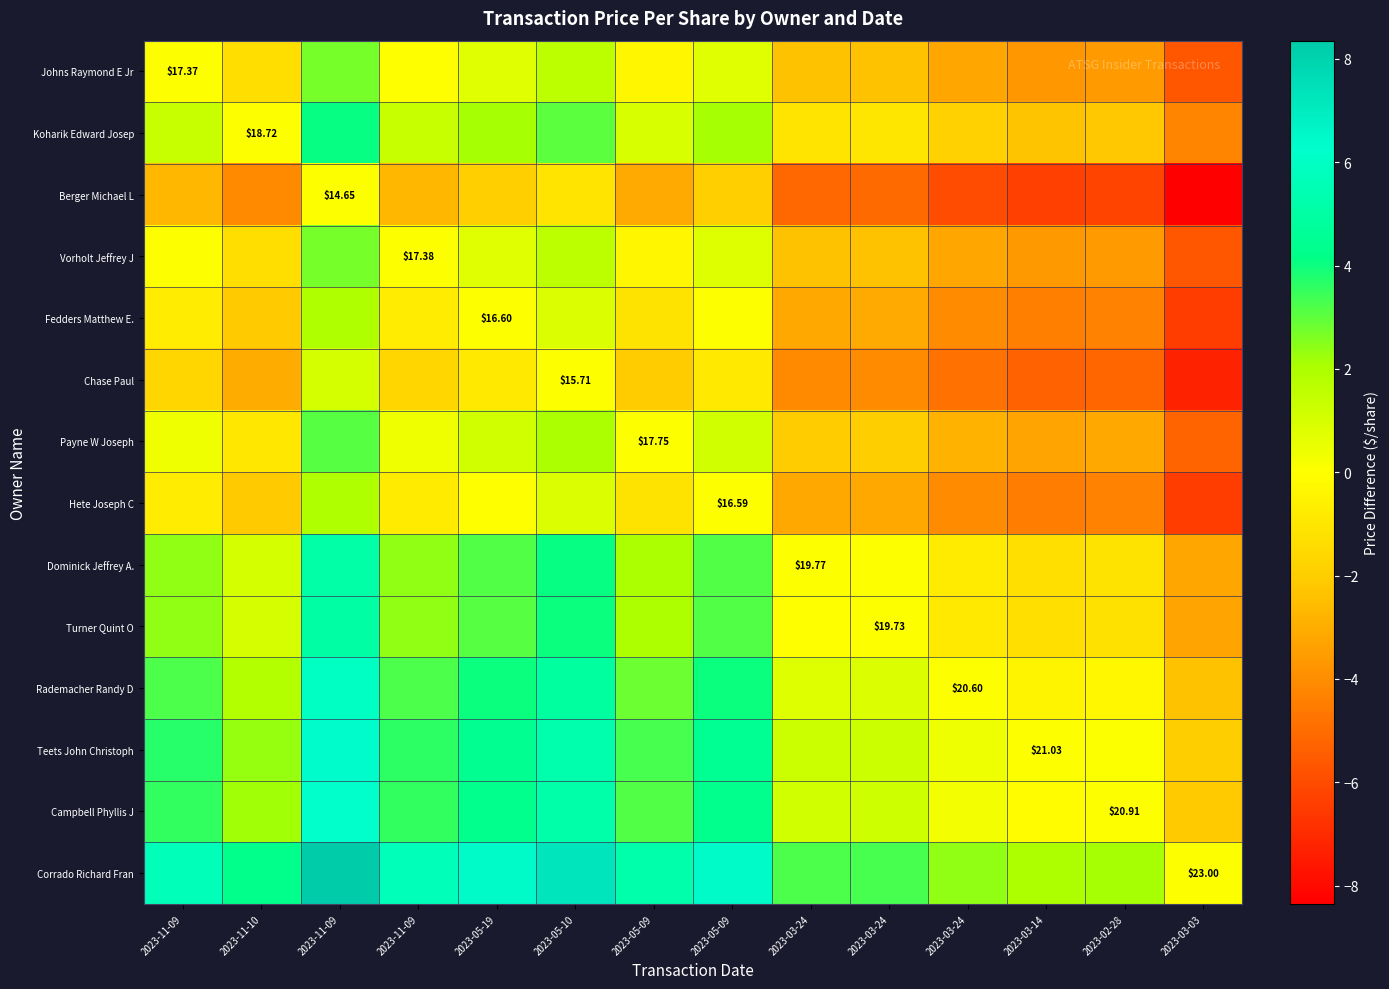

Which series has the largest total across all categories?

Corrado Richard Fran